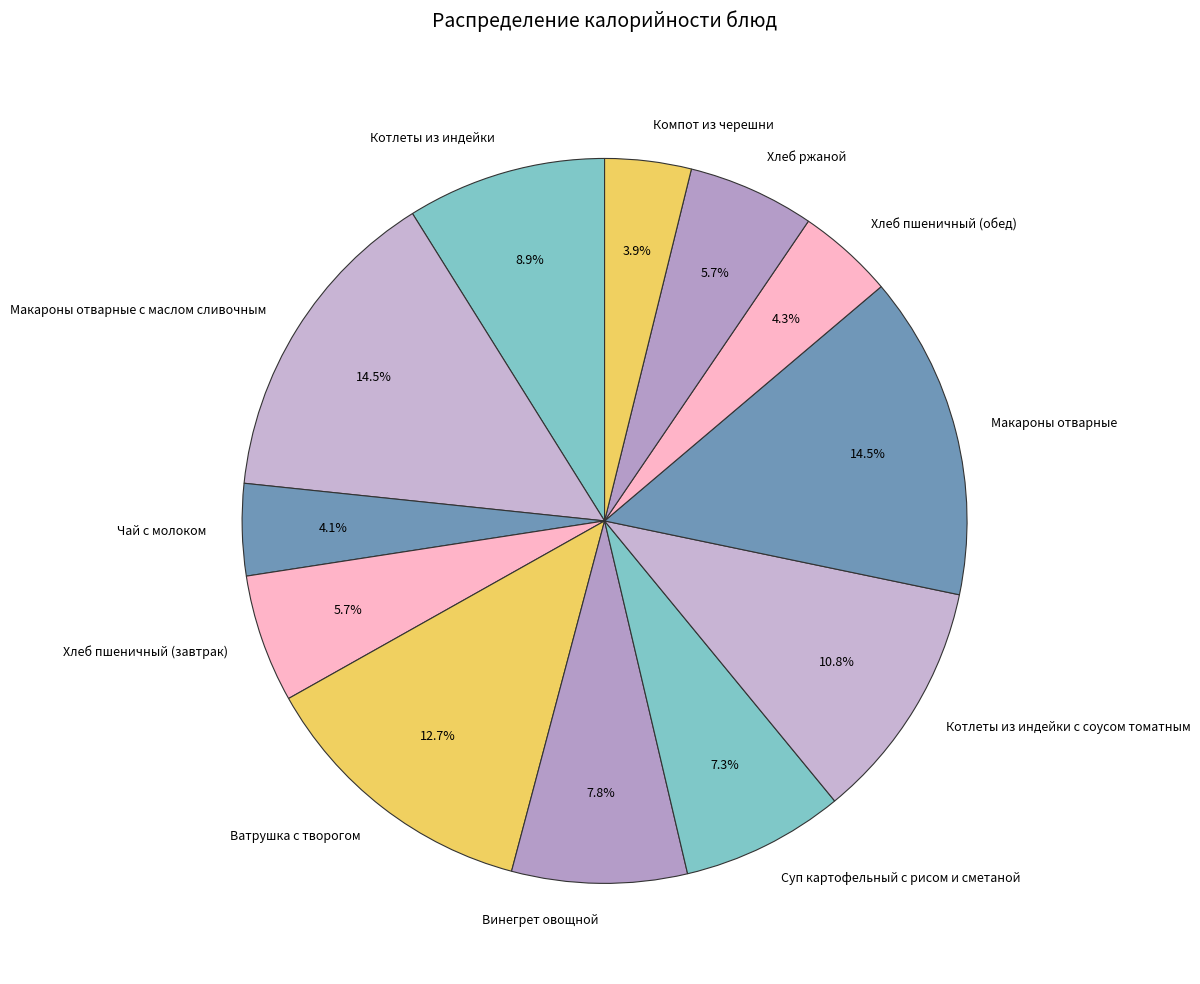

True or false: Макароны отварные с маслом сливочным accounts for 4% of the total.

False